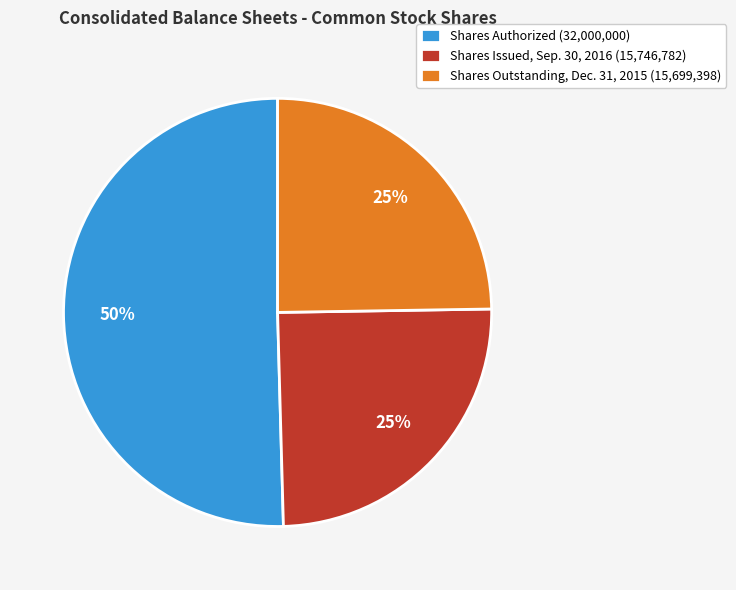

What percentage is the Shares Outstanding, Dec. 31, 2015 (15,699,398) slice, to the nearest percent?

25%